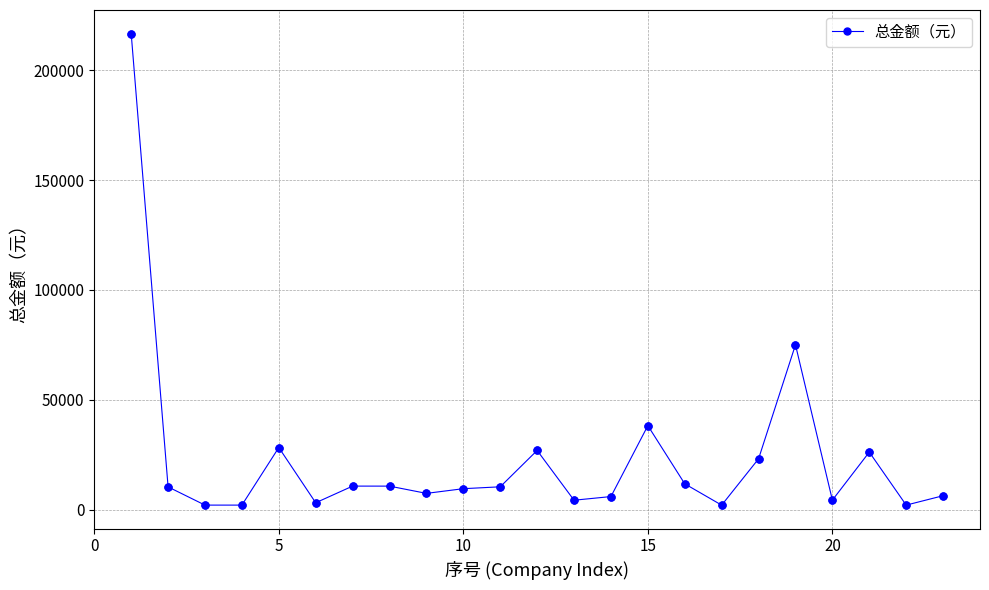

What is the average value?

23431.8